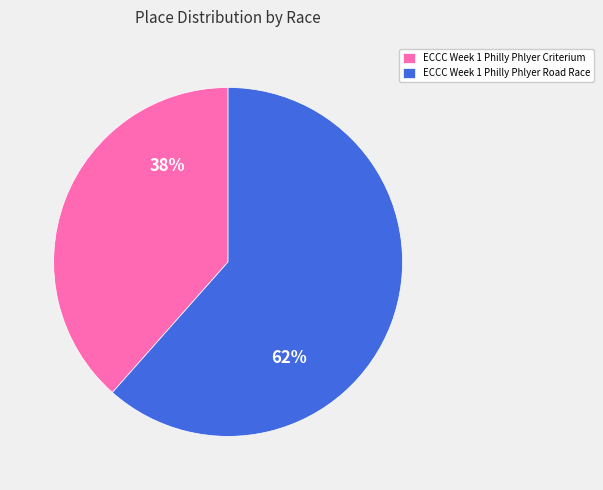

What is the majority slice?

ECCC Week 1 Philly Phlyer Road Race